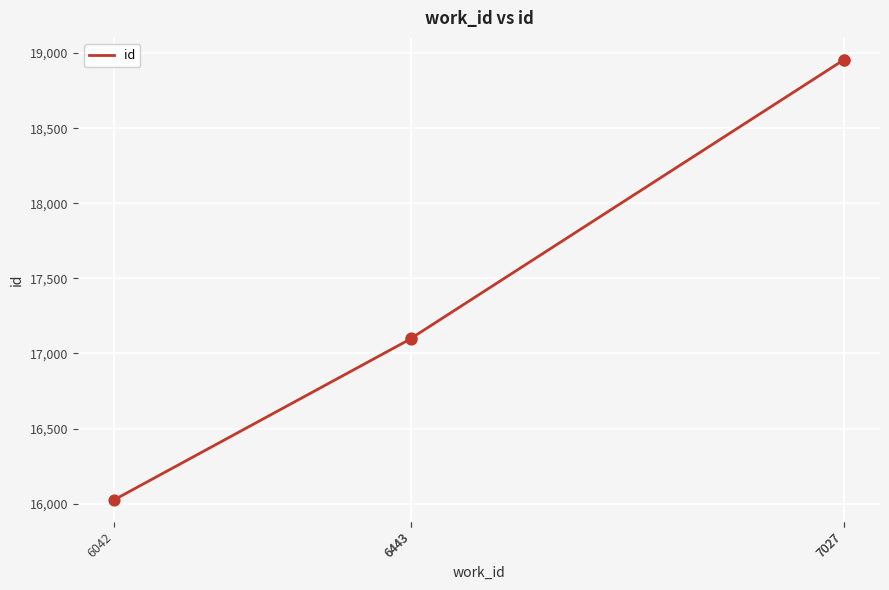

What is the change in value from 6042 to 6443?

+1075